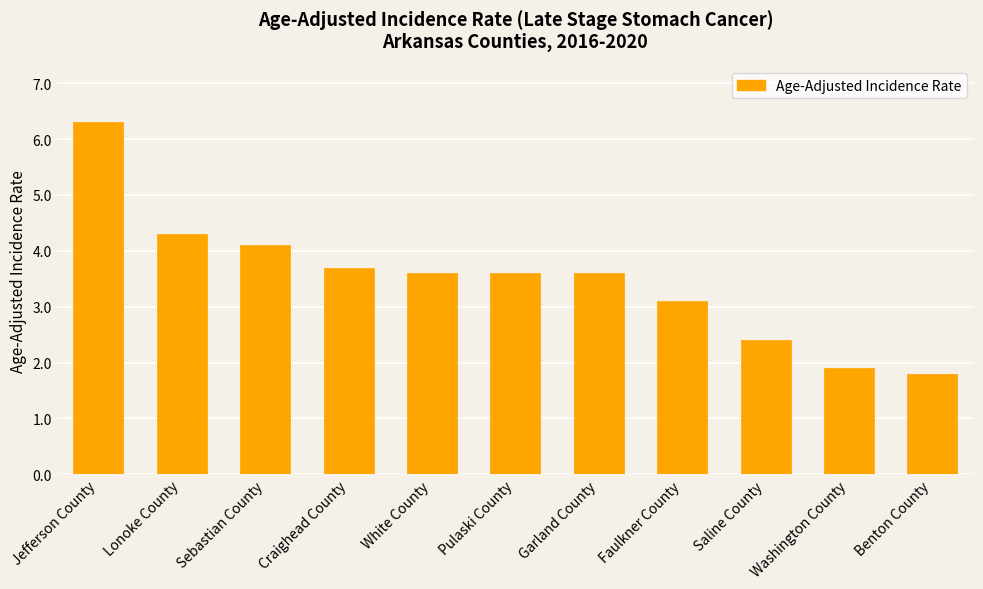

What is the ratio of the value at Benton County to the value at Faulkner County?

0.6